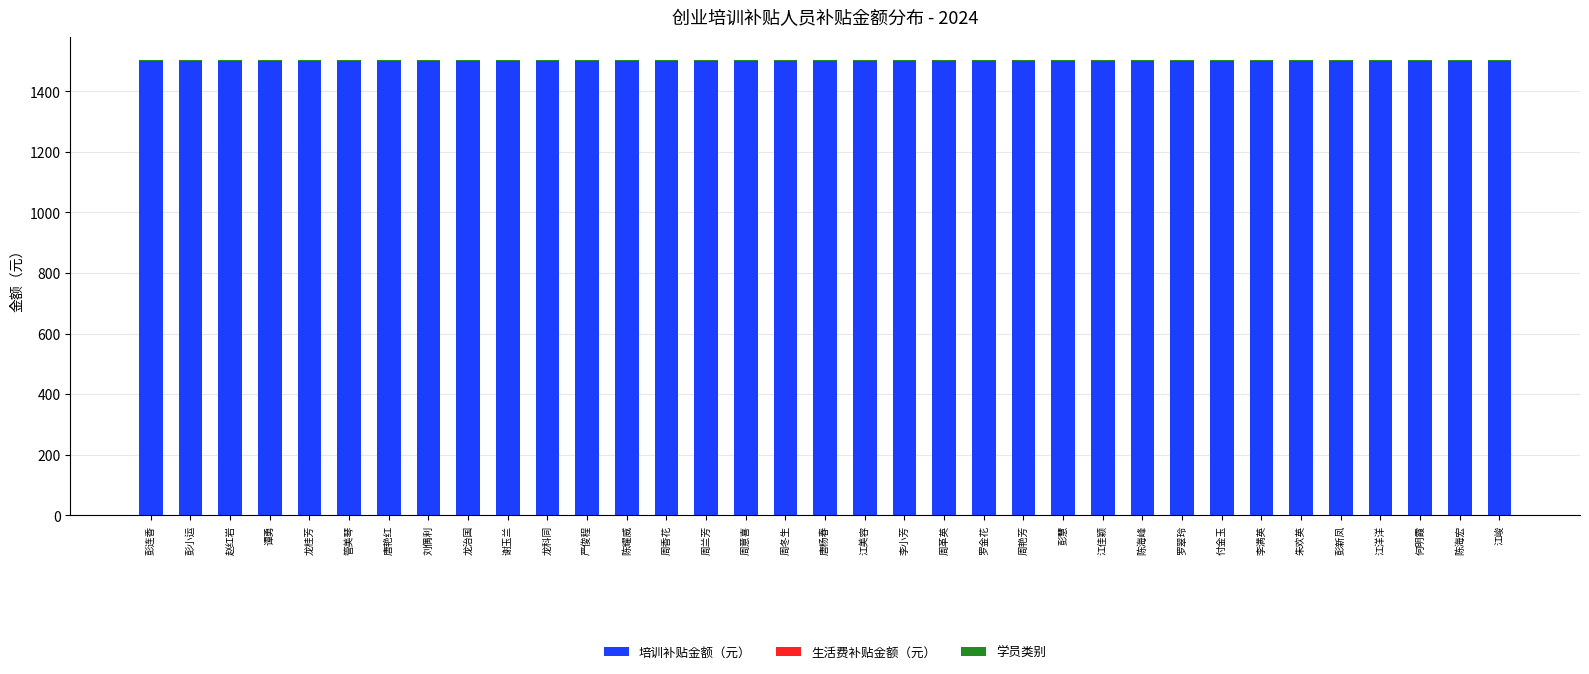

What is the sum of all 培训补贴金额（元） values?

52500